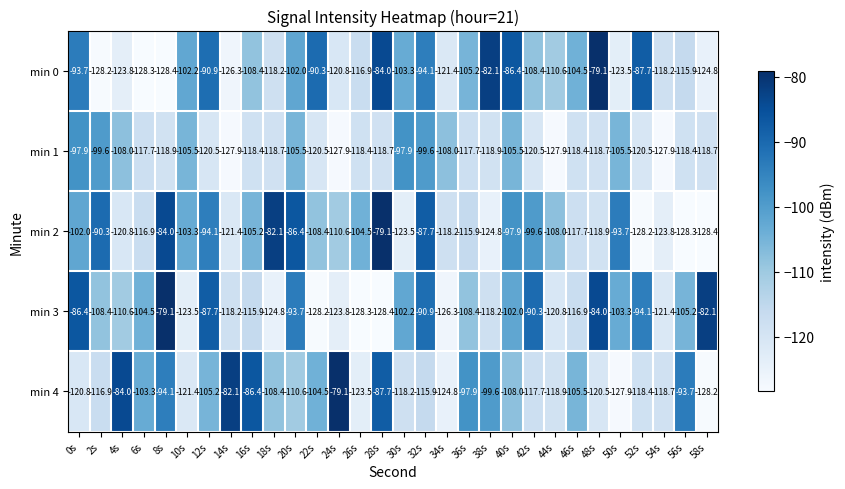

Rank the series at 54s from highest to lowest value.

min 0, min 4, min 3, min 2, min 1